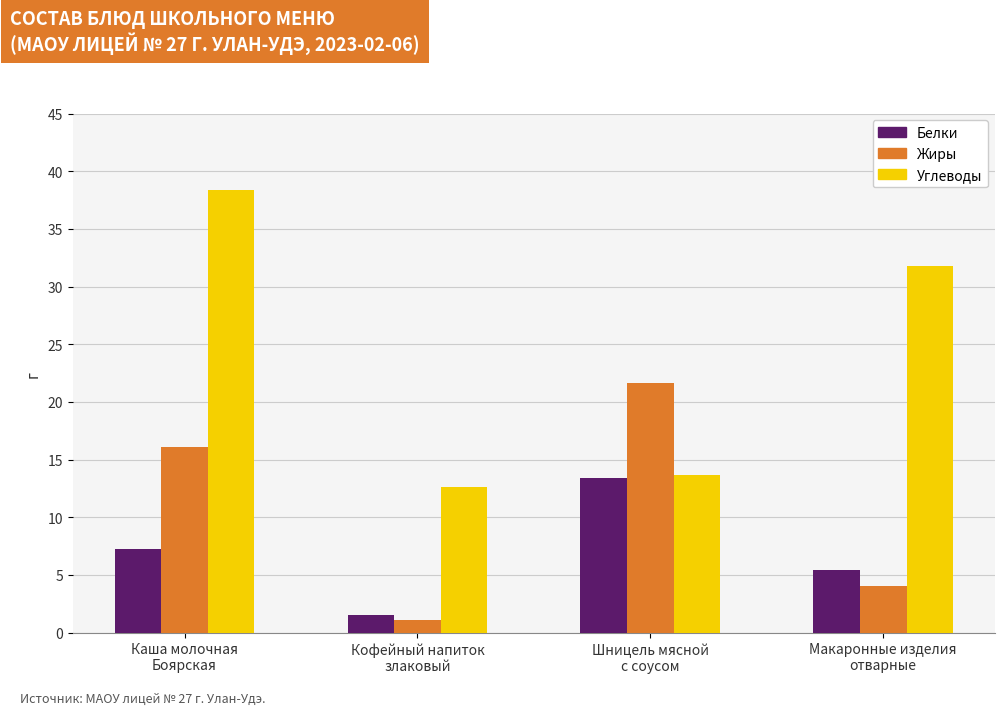

At how many categories does at least one series exceed 10?

4